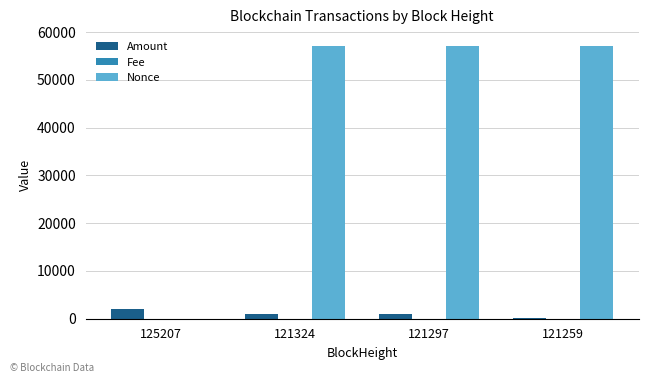

What is the highest value of the Nonce series?

57161.0